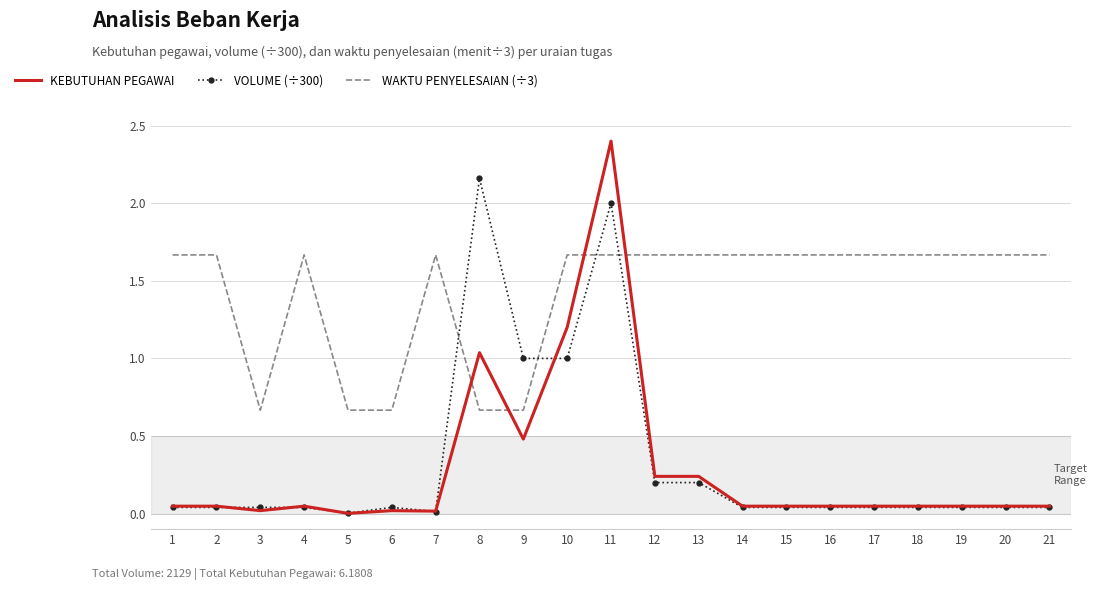

What is the greatest value displayed?

2.4